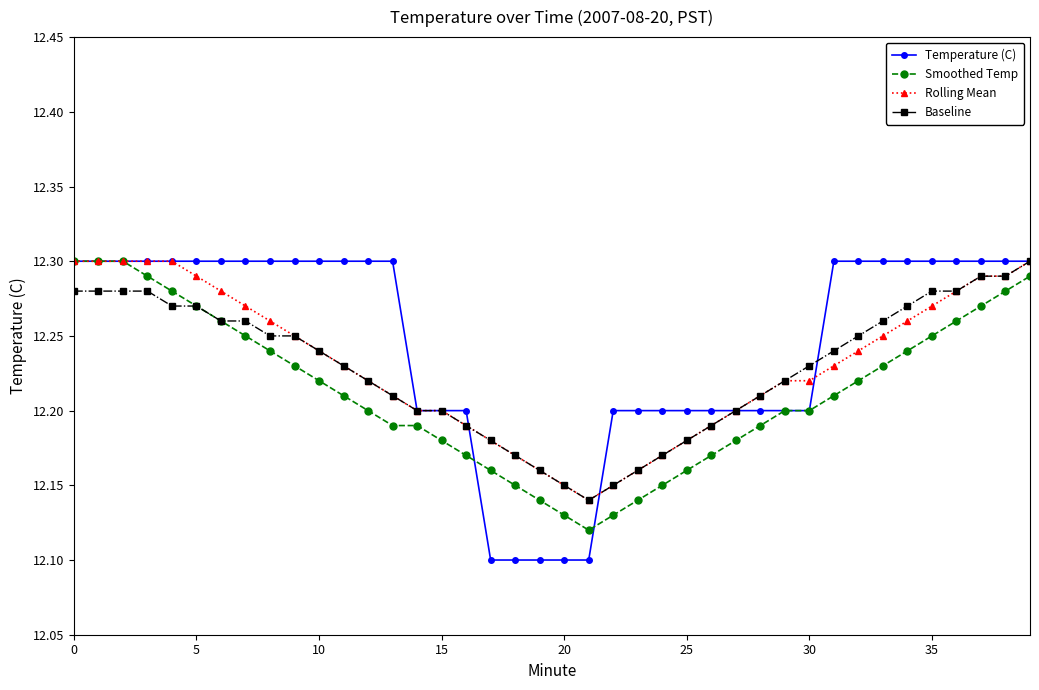

How many Rolling Mean values are between 12 and 13?

40